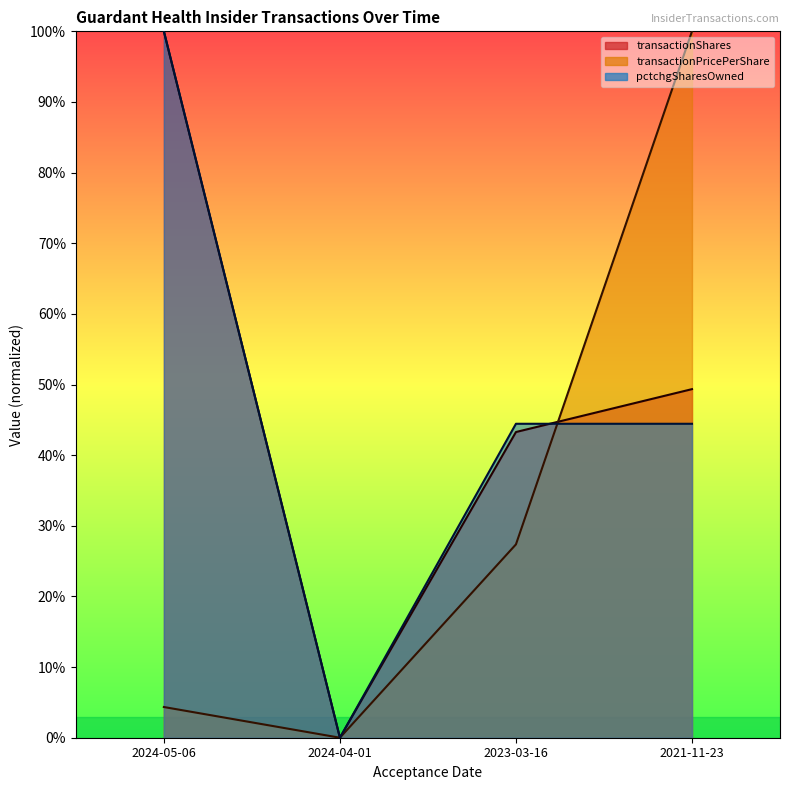

Which series has the widest spread of values?

transactionShares